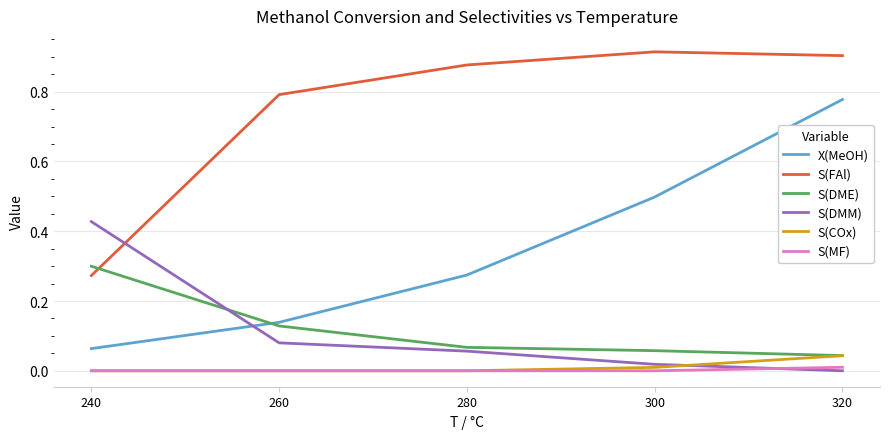

How many lines are shown in the chart?

6